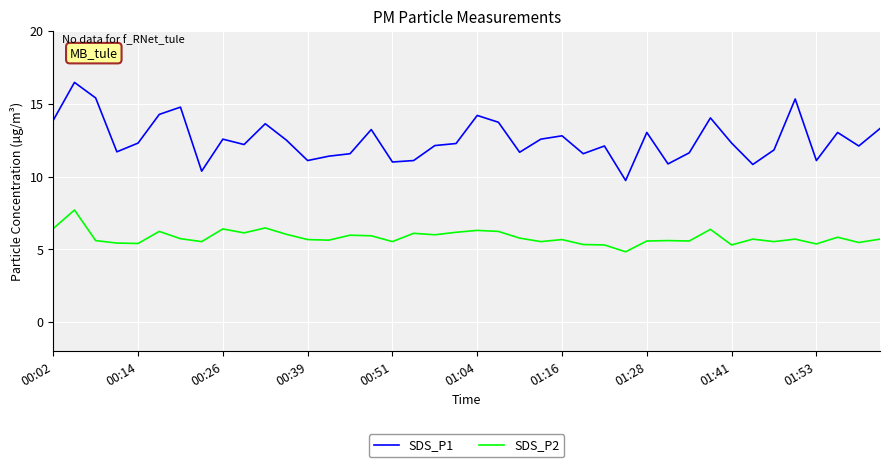

Which series has the widest spread of values?

SDS_P1